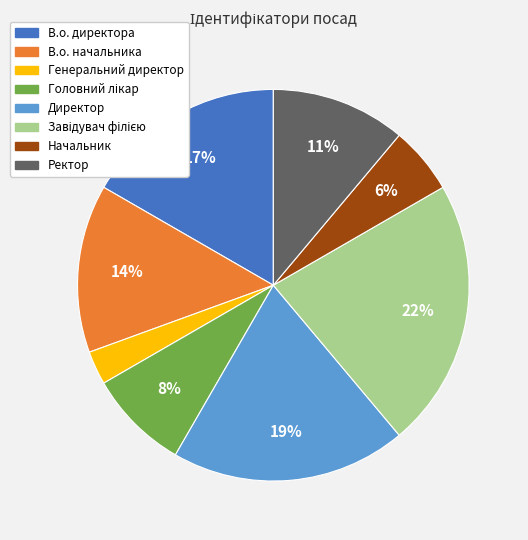

What is the smallest slice in the pie chart?

Генеральний директор